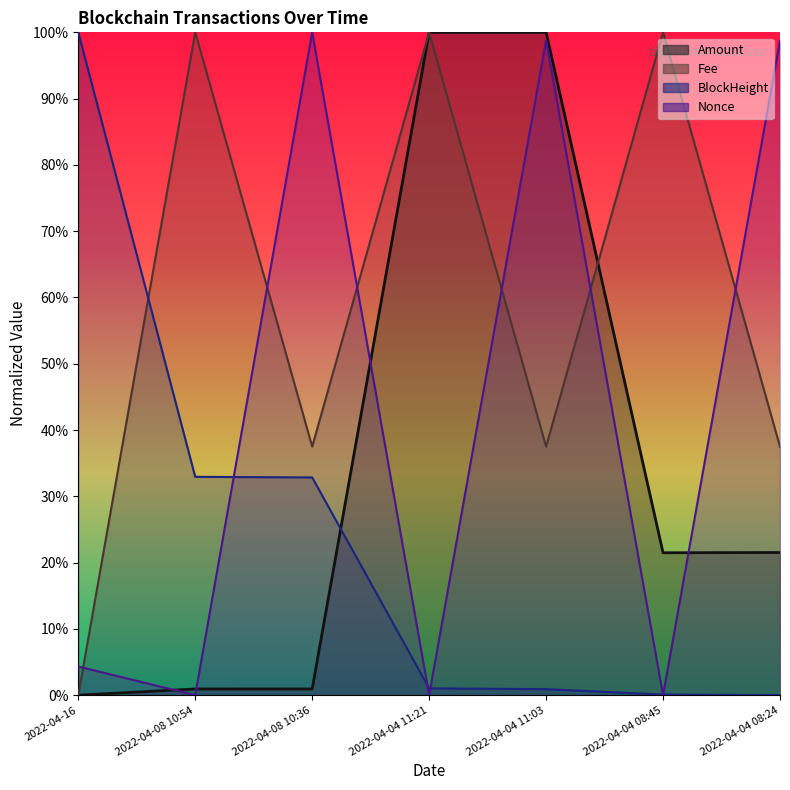

How many values in the Amount series are below 21?

3